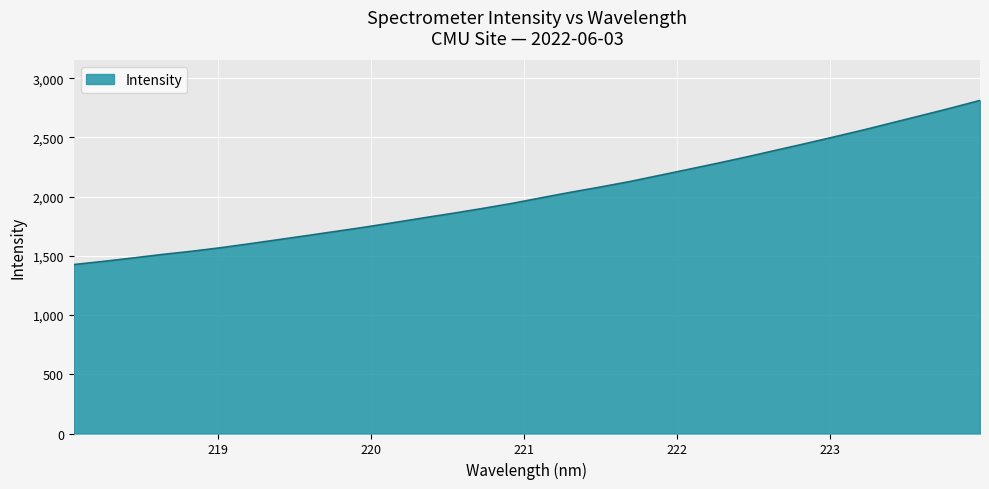

What is the minimum value shown in the chart?

1426.6